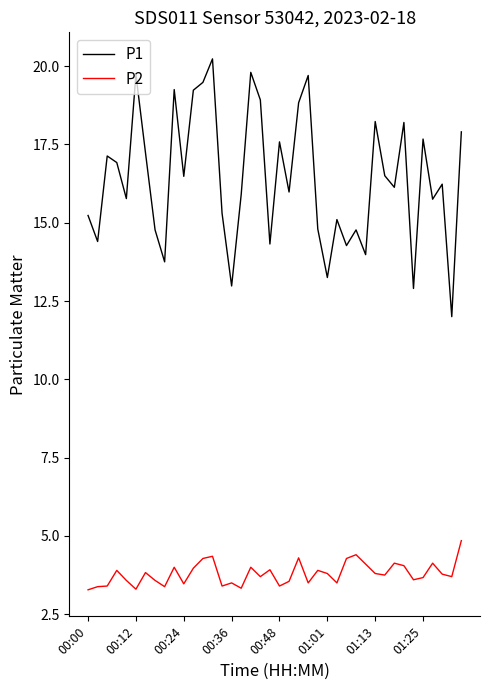

What is the average value of the P1 series?

16.4